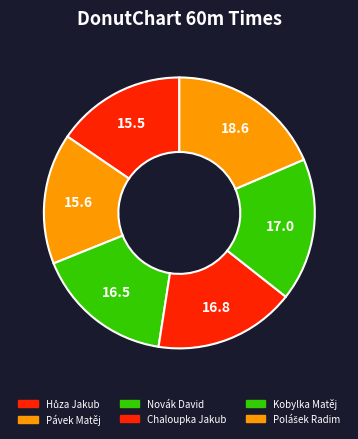

To the nearest percent, what portion does Chaloupka Jakub represent?

17%